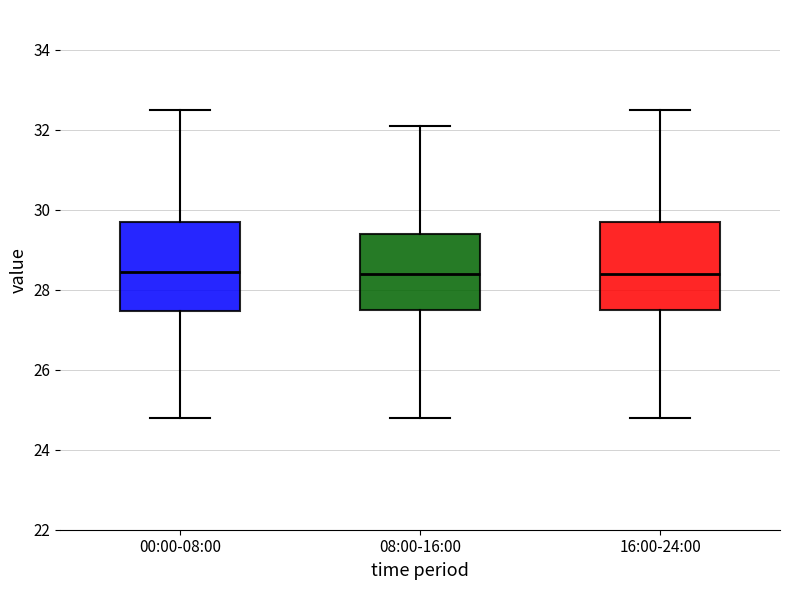

Reading left to right, read every box against the y-axis: the position of its median line, the range the box covers, and the ends of its whiskers. The values are not printed on the chart, so give them approximately, as read against the axis.

00:00-08:00: median 28.4, box 27.4 to 29.8, whiskers 24.8 to 32.6
08:00-16:00: median 28.4, box 27.6 to 29.4, whiskers 24.8 to 32.2
16:00-24:00: median 28.4, box 27.6 to 29.8, whiskers 24.8 to 32.6